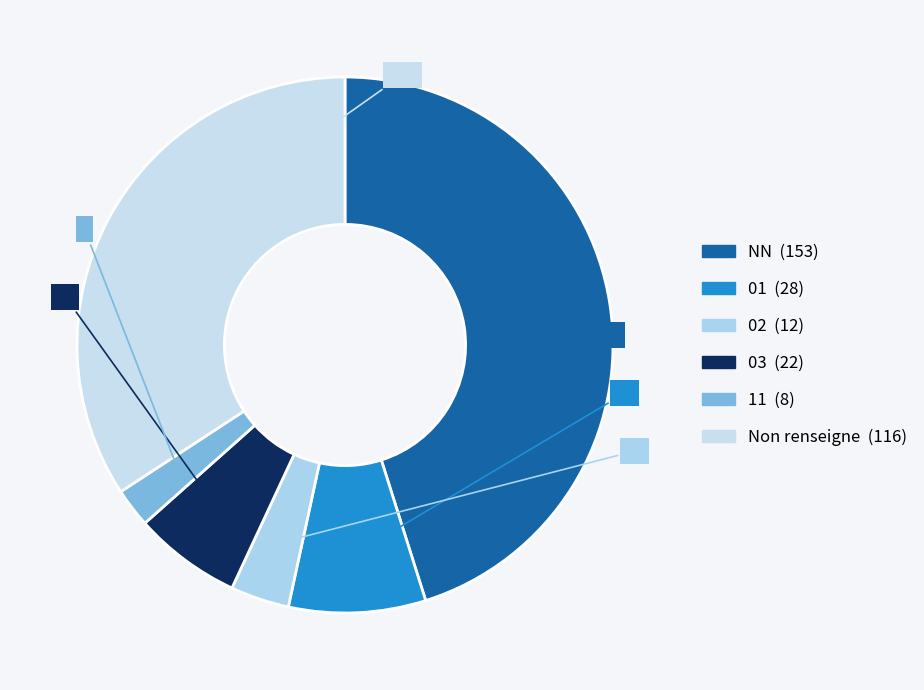

How many slices are in this pie chart?

6